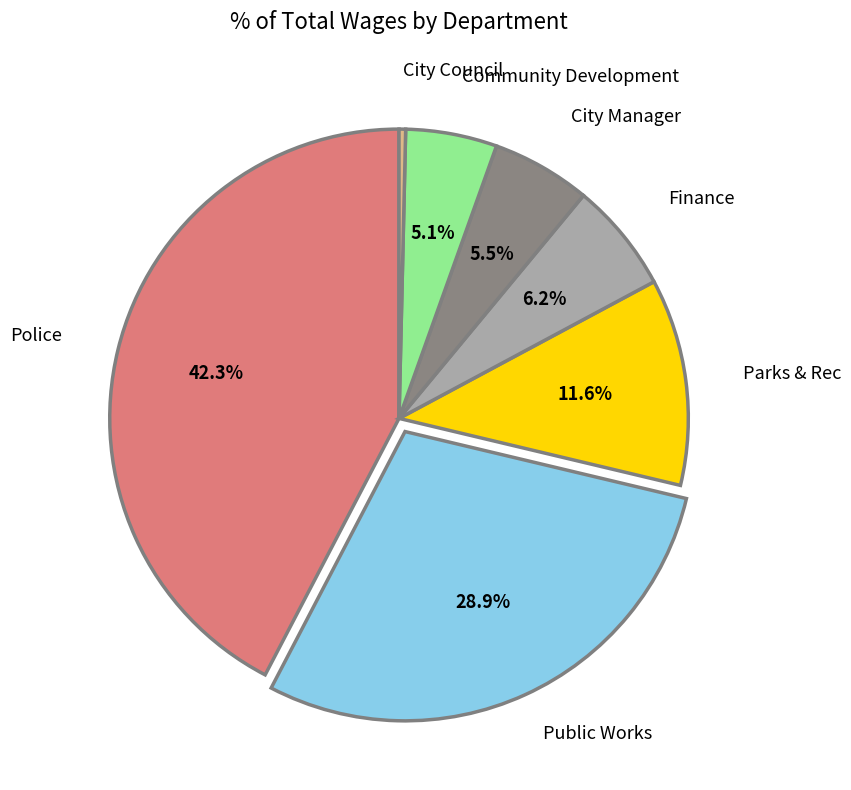

To the nearest percent, what is the difference between the largest and smallest slice percentages?

42%